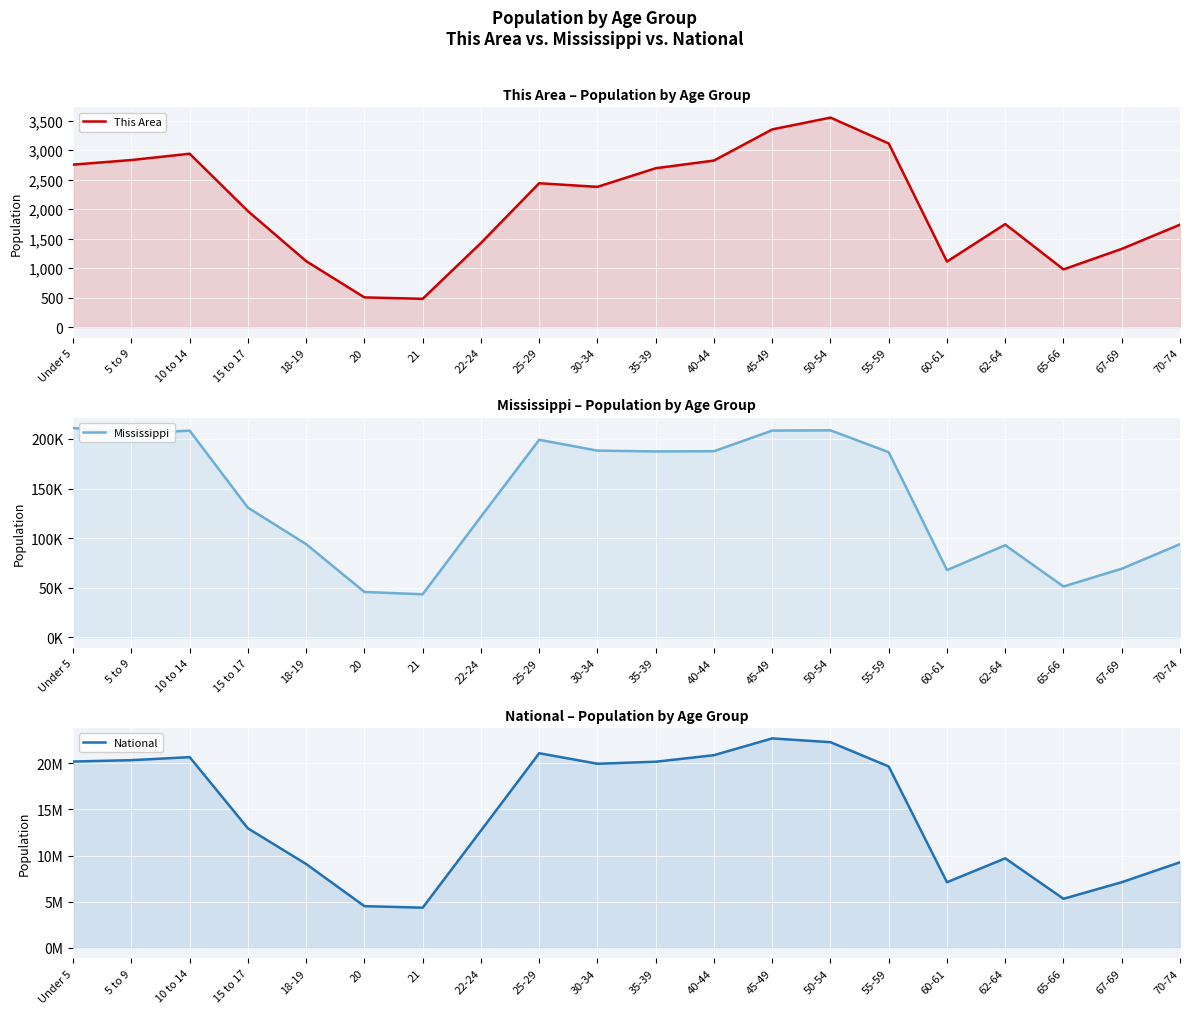

Reading left to right, list all the values displayed in this chart.

This Area: 2756	2834	2941	1967	1118	503	479	1426	2440	2379	2695	2825	3354	3554	3115	1111	1747	978	1326	1737
Mississippi: 210956	205672	208248	130679	93940	45798	43475	121621	199082	188171	187368	187579	208369	208607	186569	67854	92902	51319	69204	93946
National: 20201362	20348657	20677194	12954254	9086089	4519129	4354294	12712576	21101849	19962099	20179642	20890964	22708591	22298125	19664805	7113727	9704197	5319902	7115361	9278166